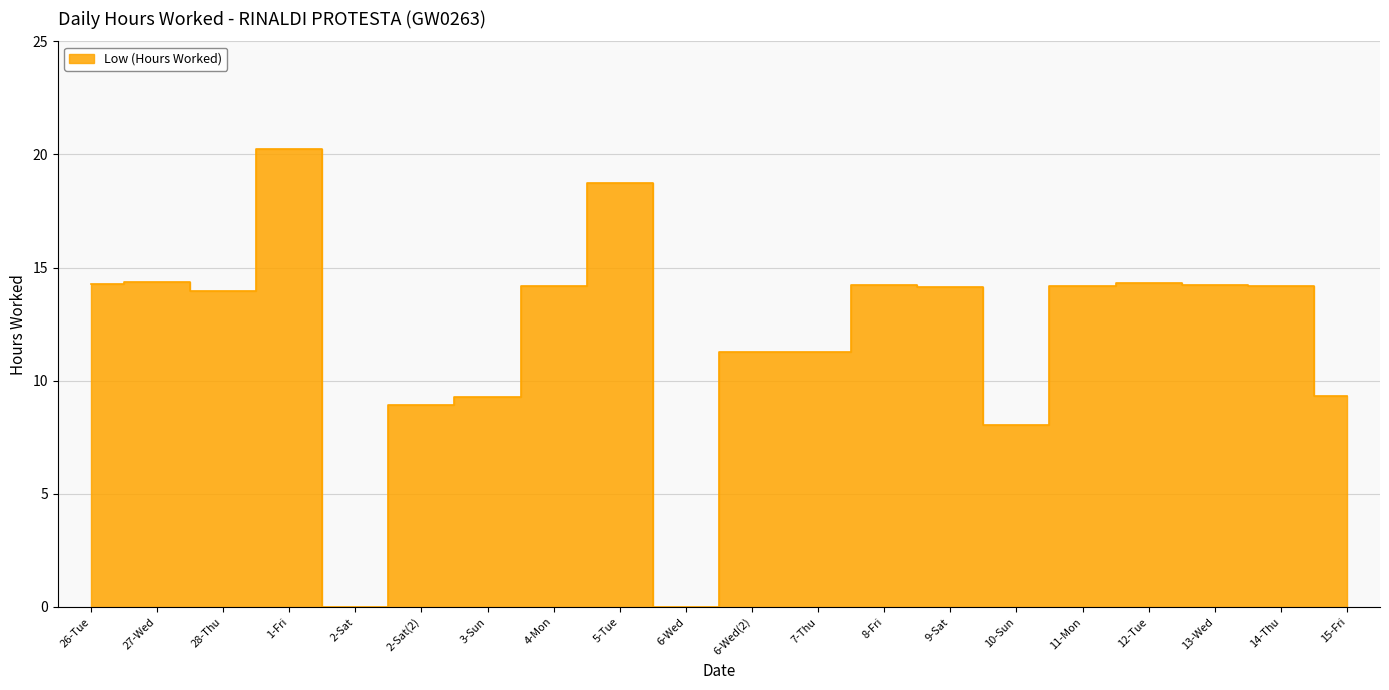

Between 2-Sat(2) and 14-Thu, which is larger?

14-Thu